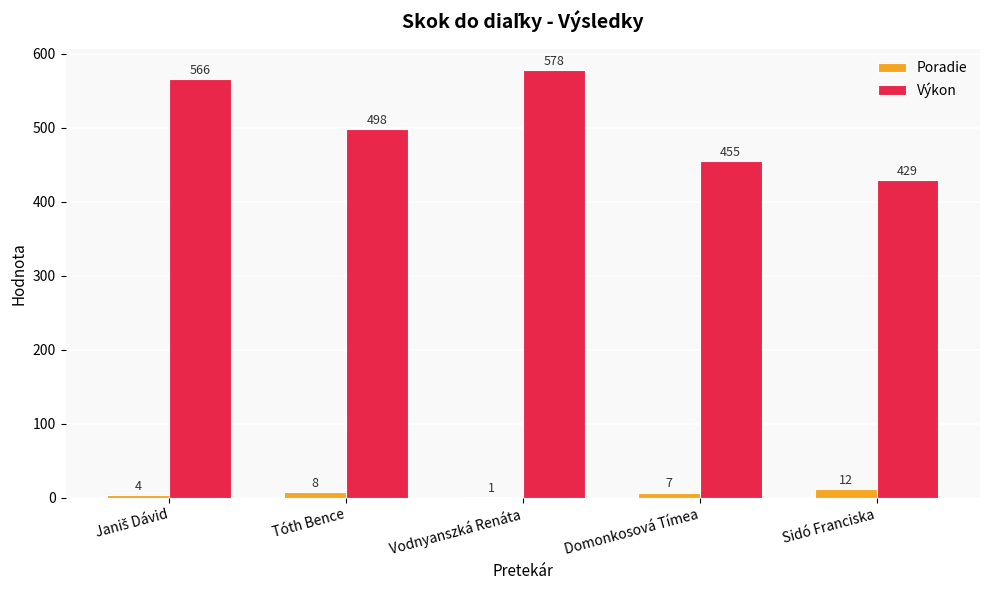

Which series has the largest total across all categories?

Výkon